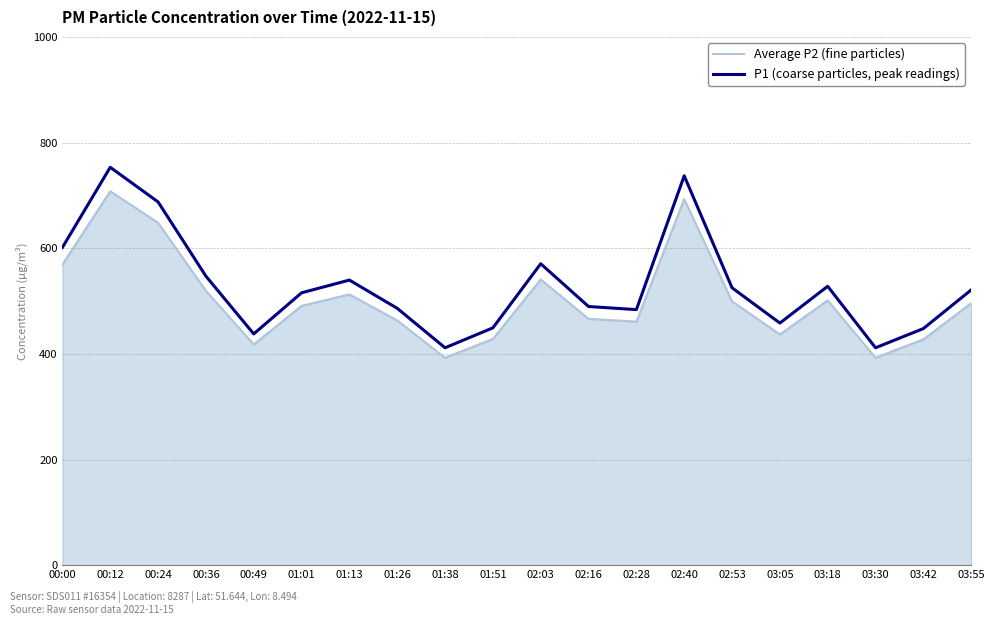

What are all the series names shown in the legend?

Average P2 (fine particles), P1 (coarse particles, peak readings)